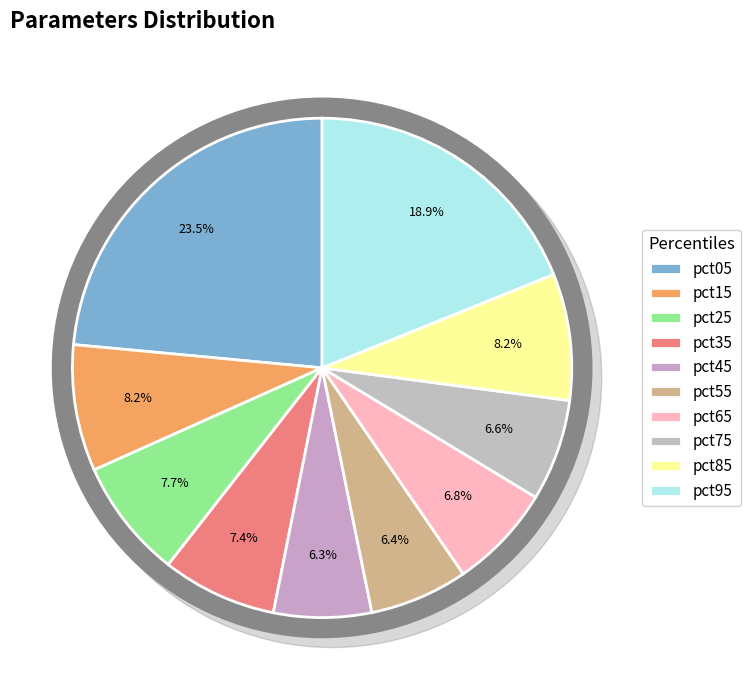

Which has a higher value, pct25 or pct45?

pct25